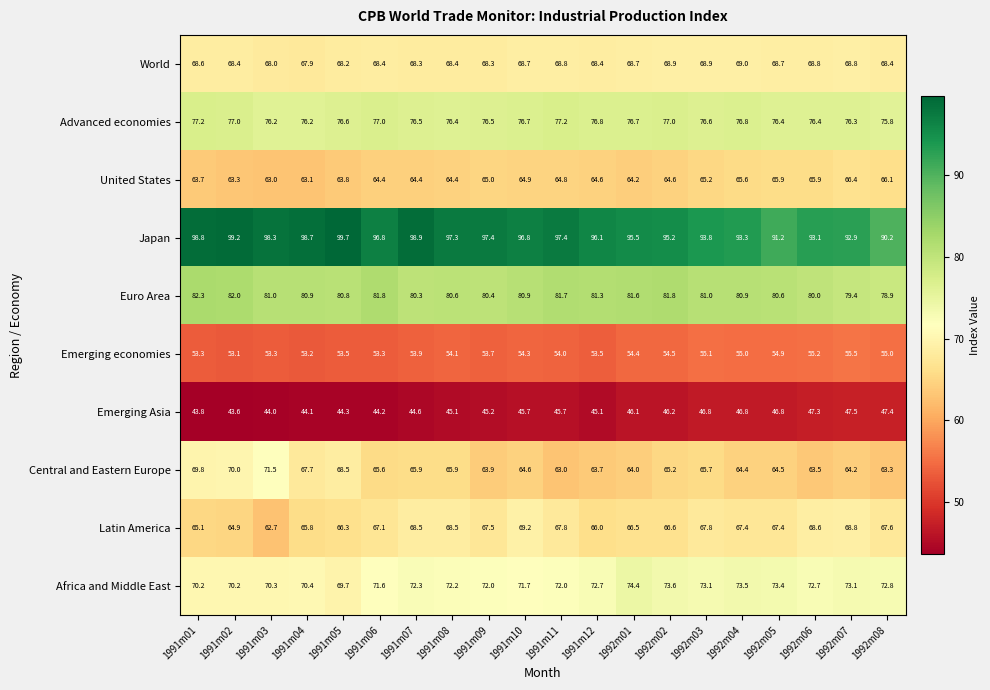

Read the World value at 1991m03.

68.0